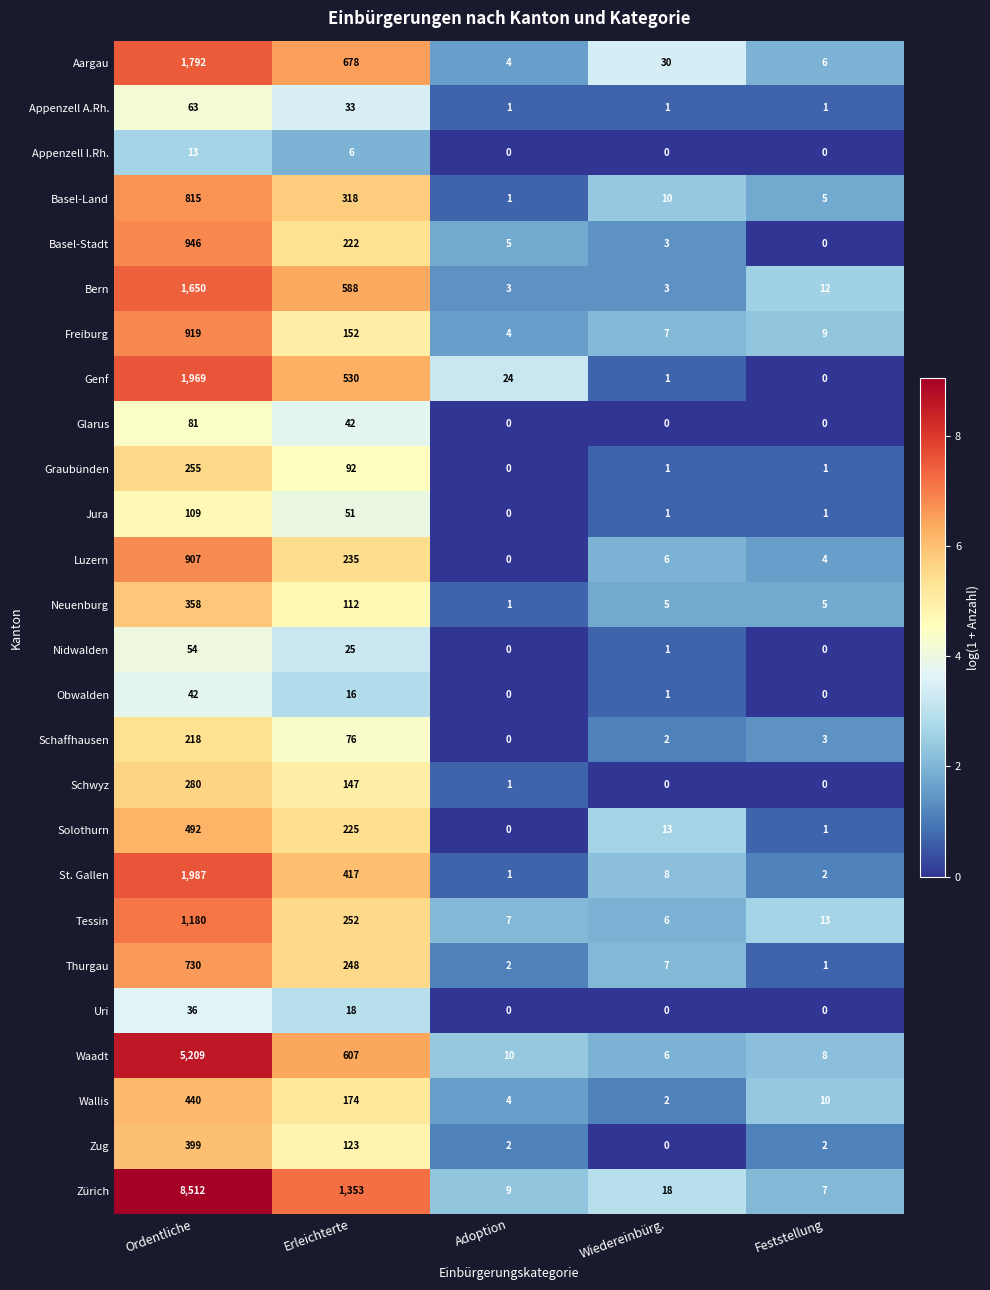

How many Appenzell I.Rh. values are between 0 and 6?

4